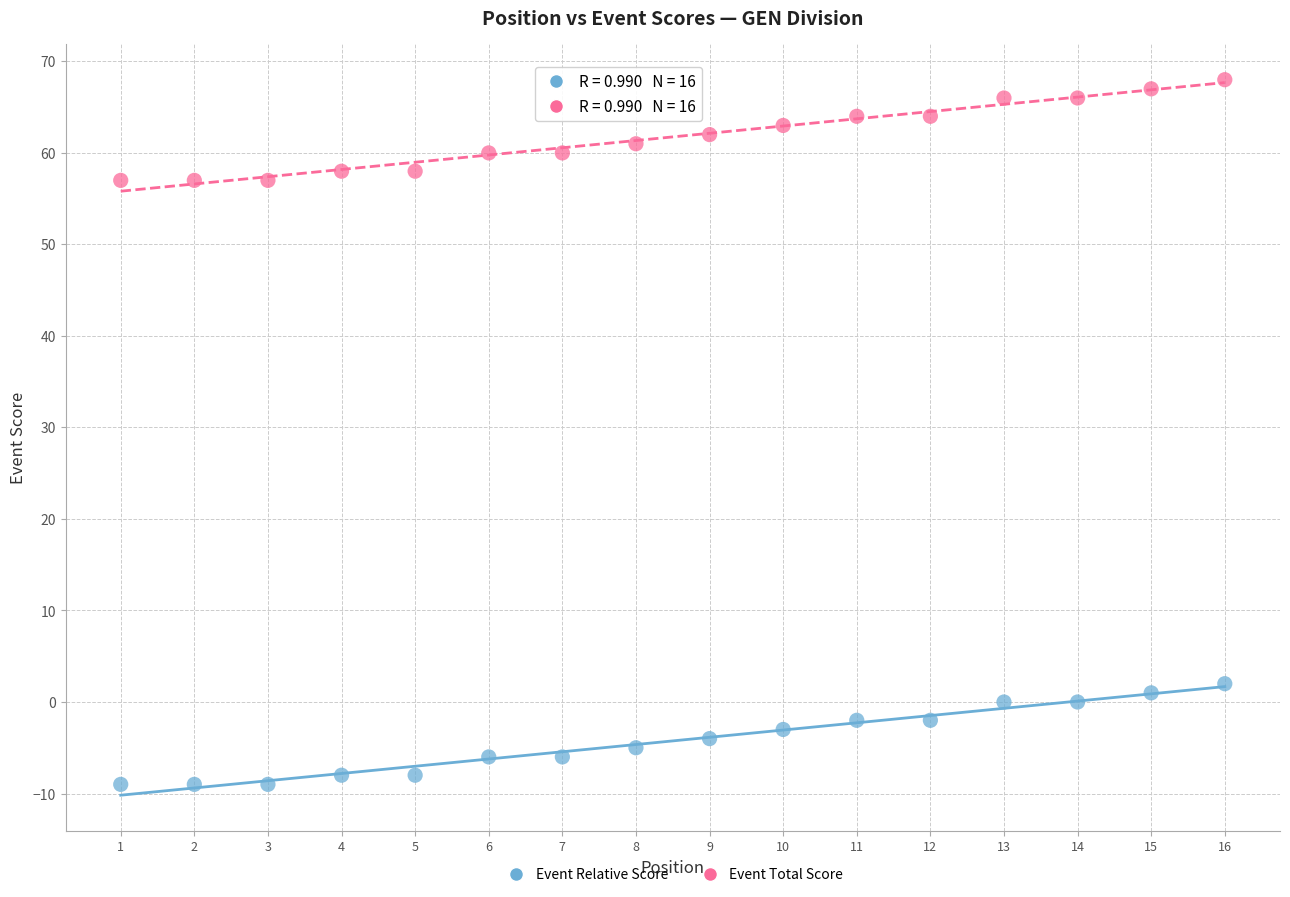

Which series reaches the minimum Y coordinate?

Event Relative Score